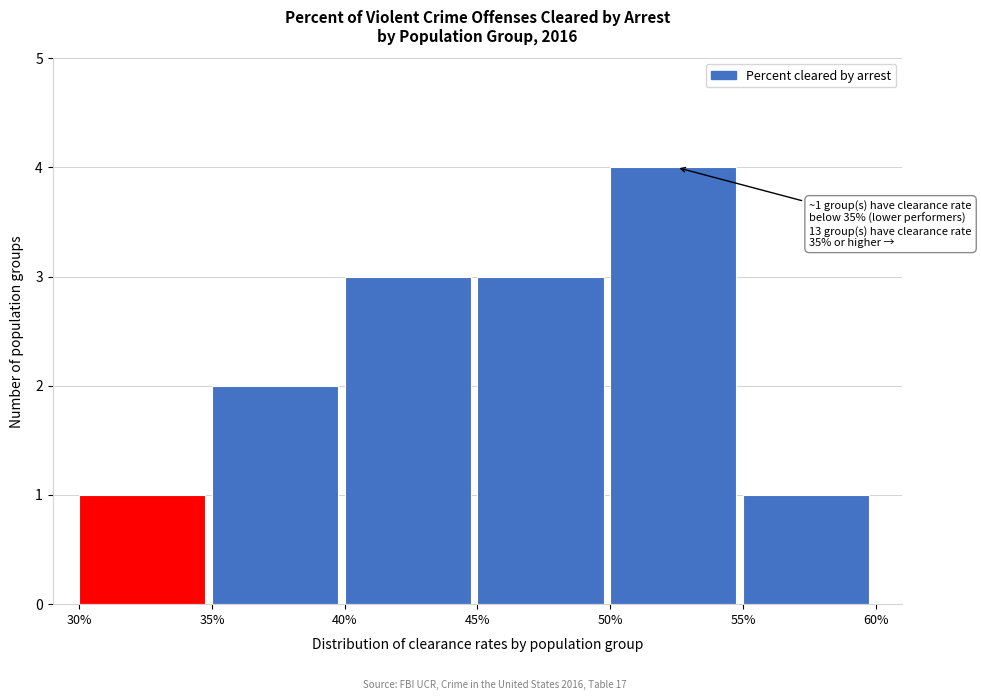

Over which range of the x-axis is the bar tallest?

50% to 55%